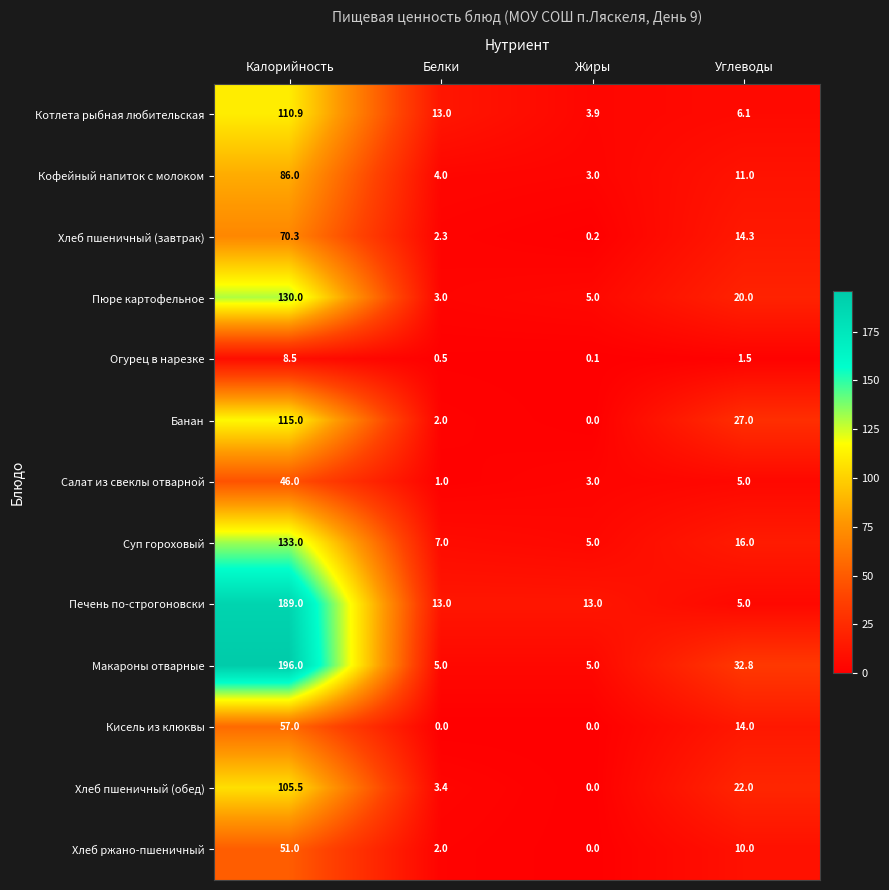

The value of Огурец в нарезке at Калорийность is 8.5. True or false?

True